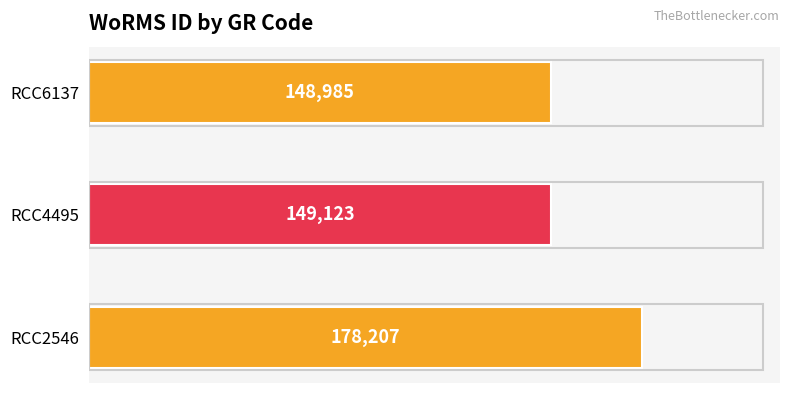

What is the change in value from RCC4495 to RCC6137?

-138